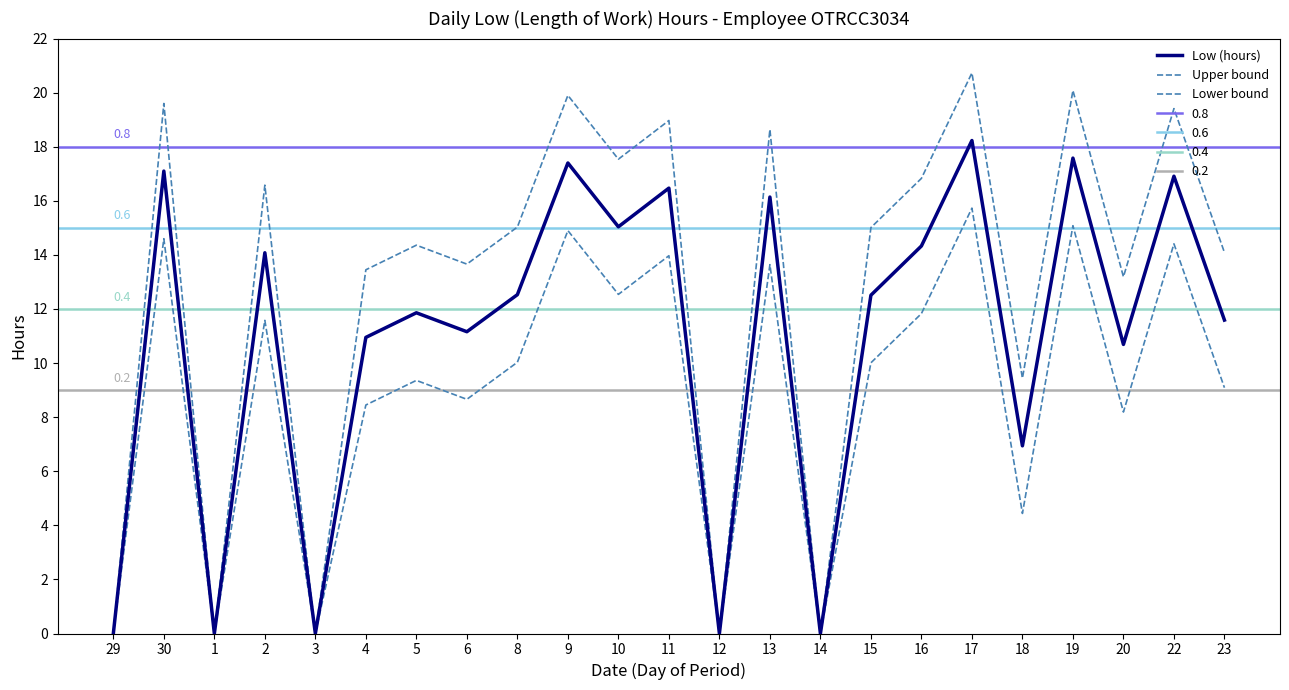

Which series has the largest range (max minus min)?

Upper bound